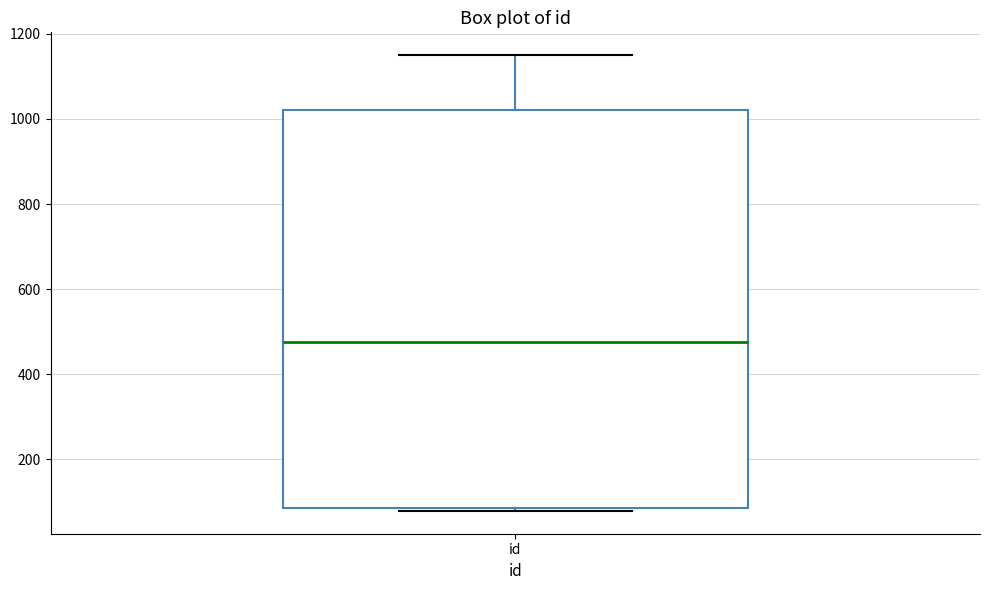

Transcribe this box plot: give where the median line is, the range the box spans, and where the two whiskers end, as read against the y-axis. The values are not printed on the chart, so give them approximately, as read against the axis.

median 480, box 80 to 1020, whiskers 80 (just below the box's lower edge) to 1160